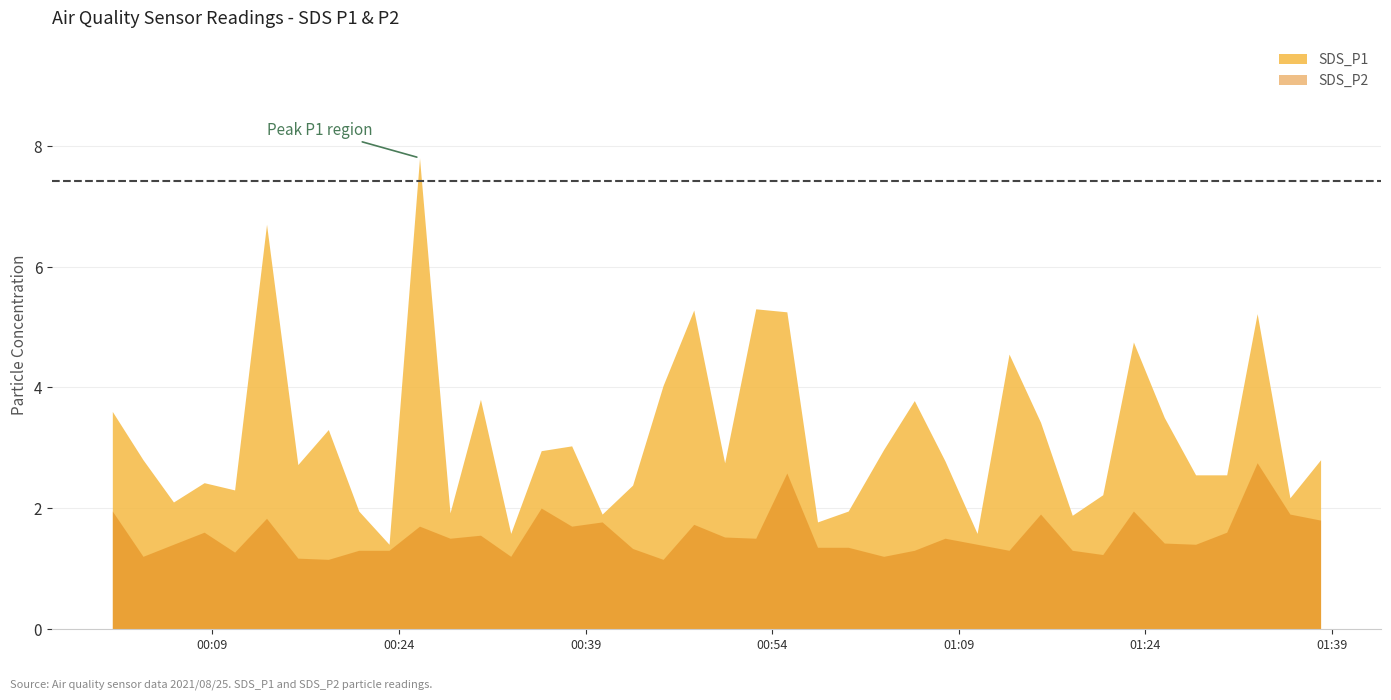

Reading left to right, what are all the values shown in this chart?

SDS_P1: 3.6	2.8	2.1	2.4	2.3	6.7	2.7	3.3	1.9	1.4	7.8	1.9	3.8	1.6	3.0	3.0	1.9	2.4	4.0	5.3	2.8	5.3	5.2	1.8	1.9	3.0	3.8	2.8	1.6	4.5	3.4	1.9	2.2	4.8	3.5	2.5	2.5	5.2	2.2	2.8
SDS_P2: 1.9	1.2	1.4	1.6	1.3	1.8	1.2	1.1	1.3	1.3	1.7	1.5	1.6	1.2	2.0	1.7	1.8	1.3	1.1	1.7	1.5	1.5	2.6	1.4	1.4	1.2	1.3	1.5	1.4	1.3	1.9	1.3	1.2	1.9	1.4	1.4	1.6	2.8	1.9	1.8